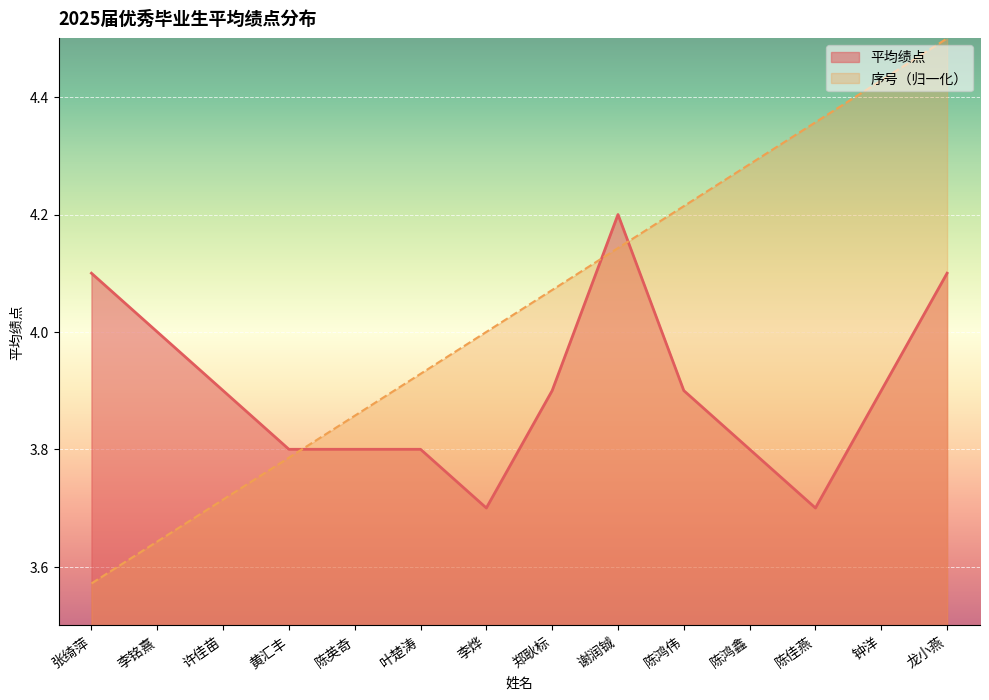

Which series has the largest total across all categories?

序号（归一化）